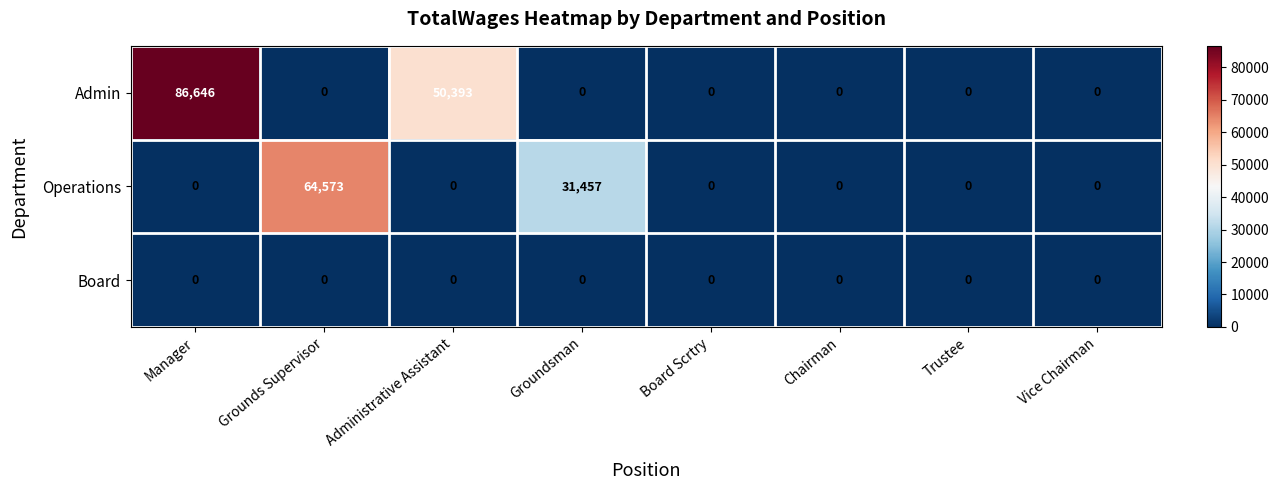

At which label is Operations closest to 32286?

Groundsman